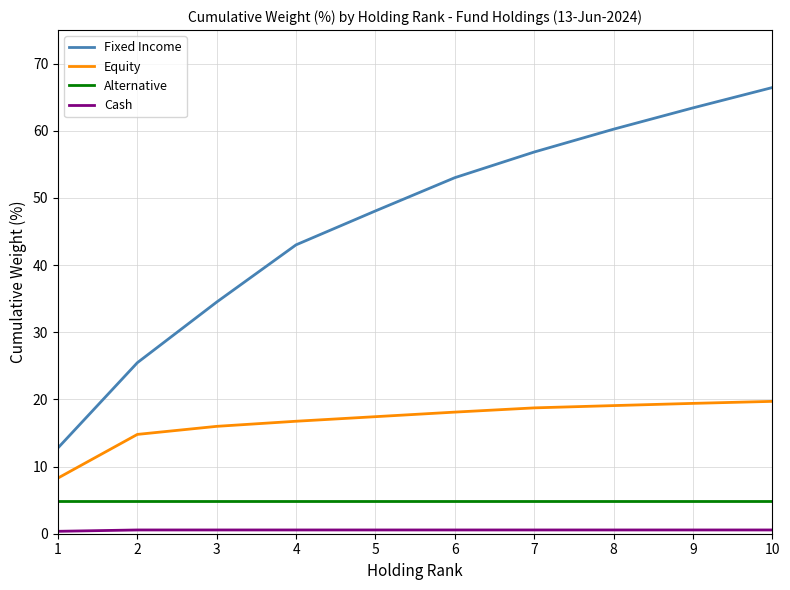

What is the difference between the maximum and minimum values in the Fixed Income series?

53.7